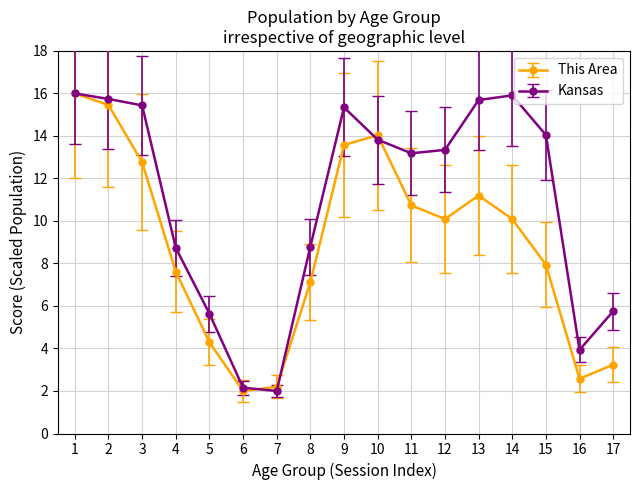

What is the average value of the Kansas series?

10.9